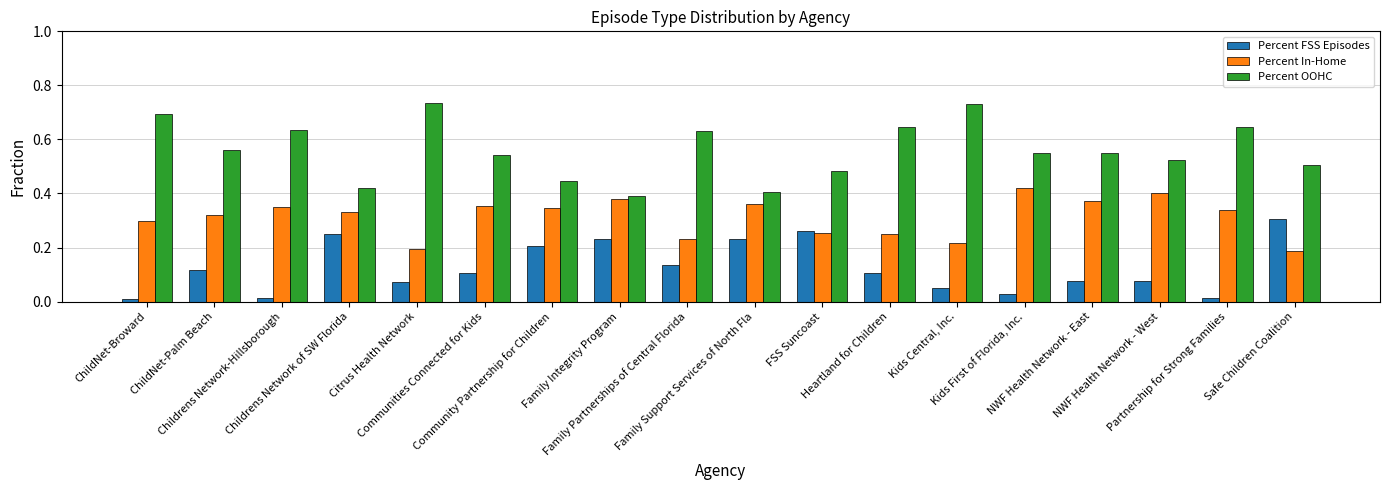

What is the sum of all Percent In-Home values?

5.6